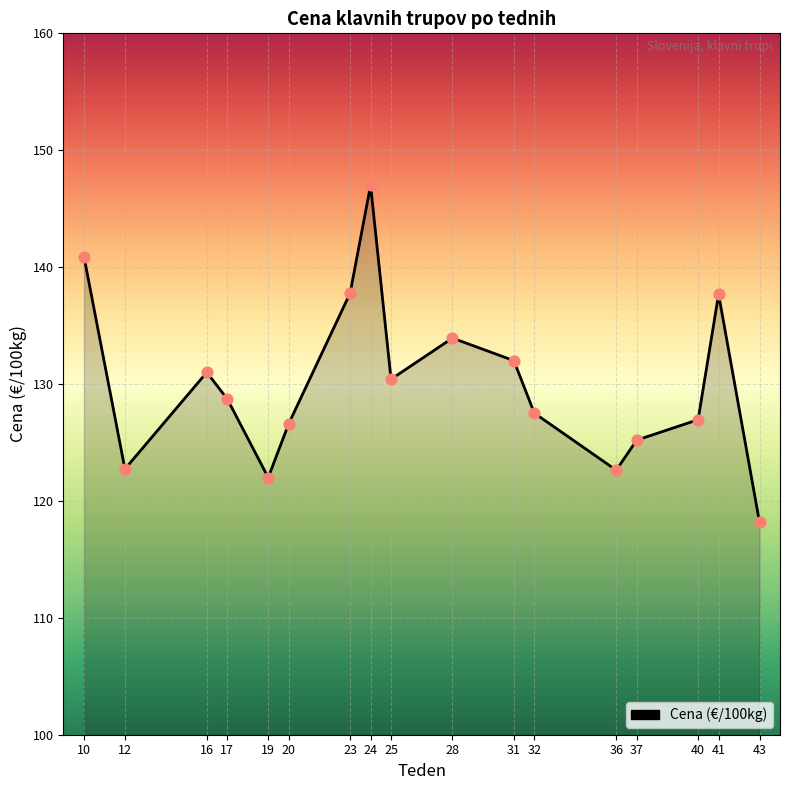

What is the ratio of the value at 37 to the value at 41?

0.9